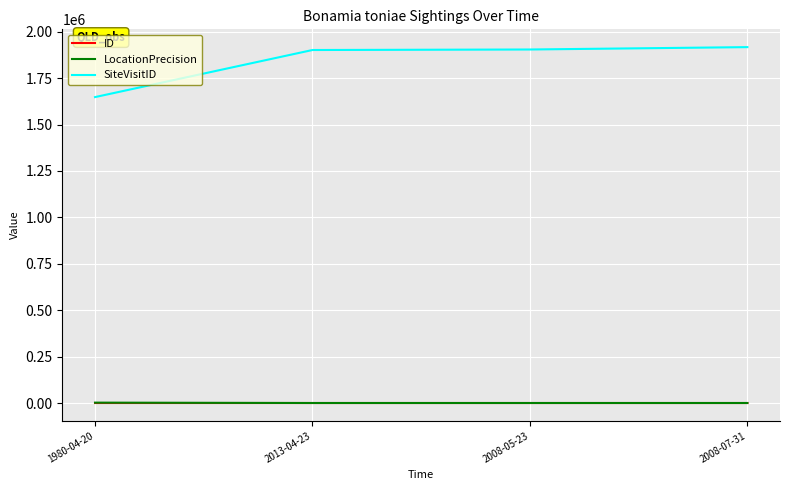

Is the value of SiteVisitID at 1980-04-20 greater than the value of ID at 2008-05-23?

Yes